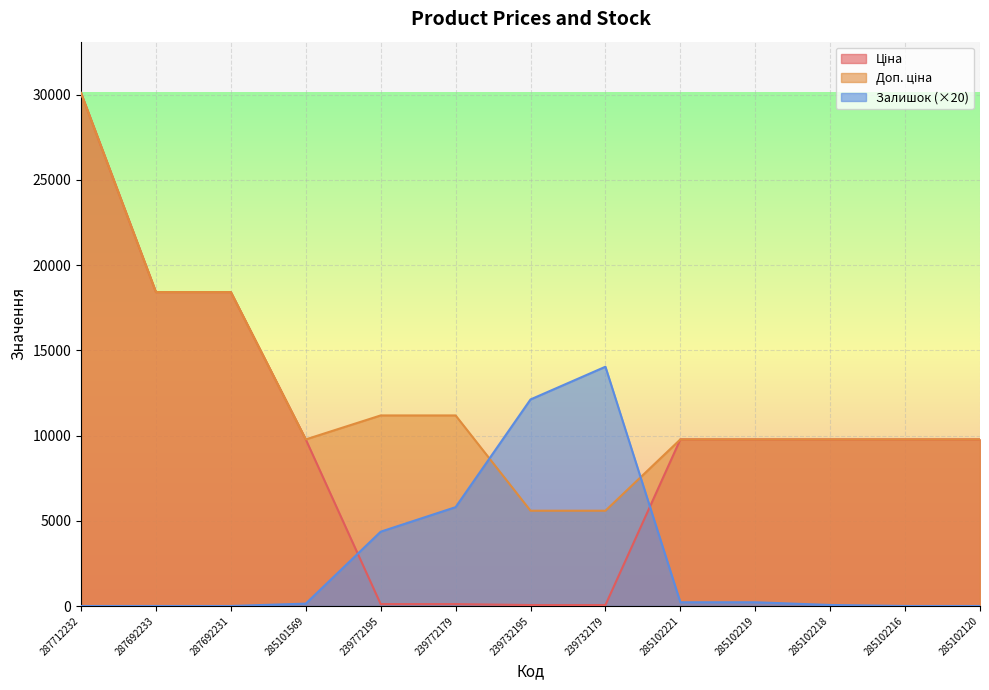

What are all the series names shown in the legend?

Ціна, Доп. ціна, Залишок